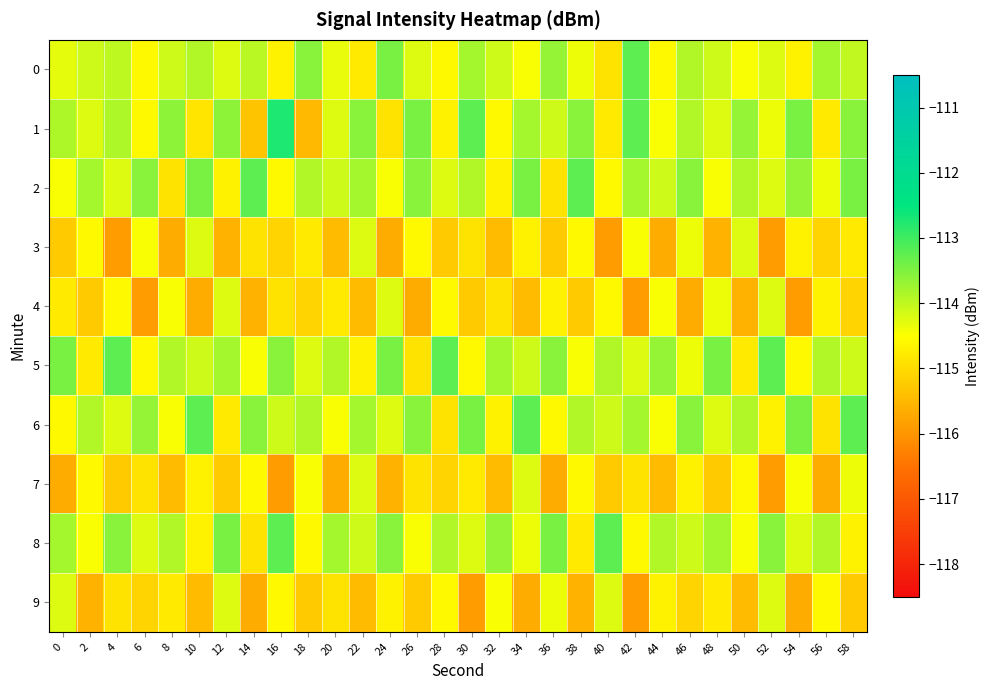

Which label corresponds to the largest value in the chart?

16